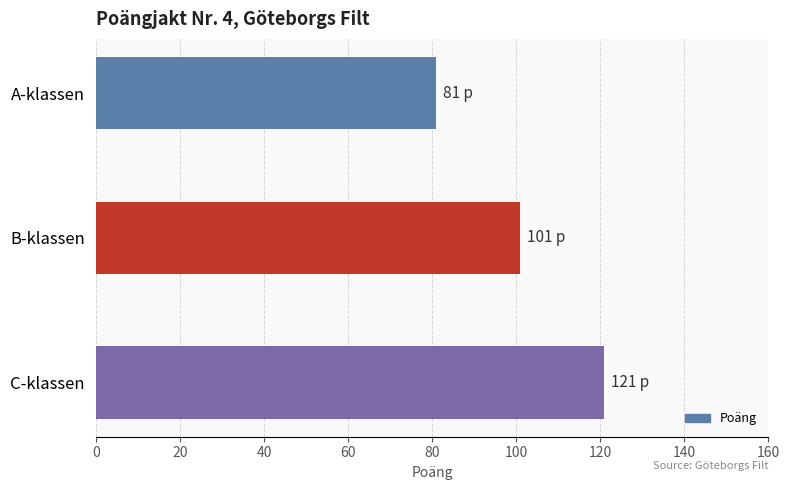

Approximately how many times larger is the value at A-klassen compared to C-klassen?

0.7